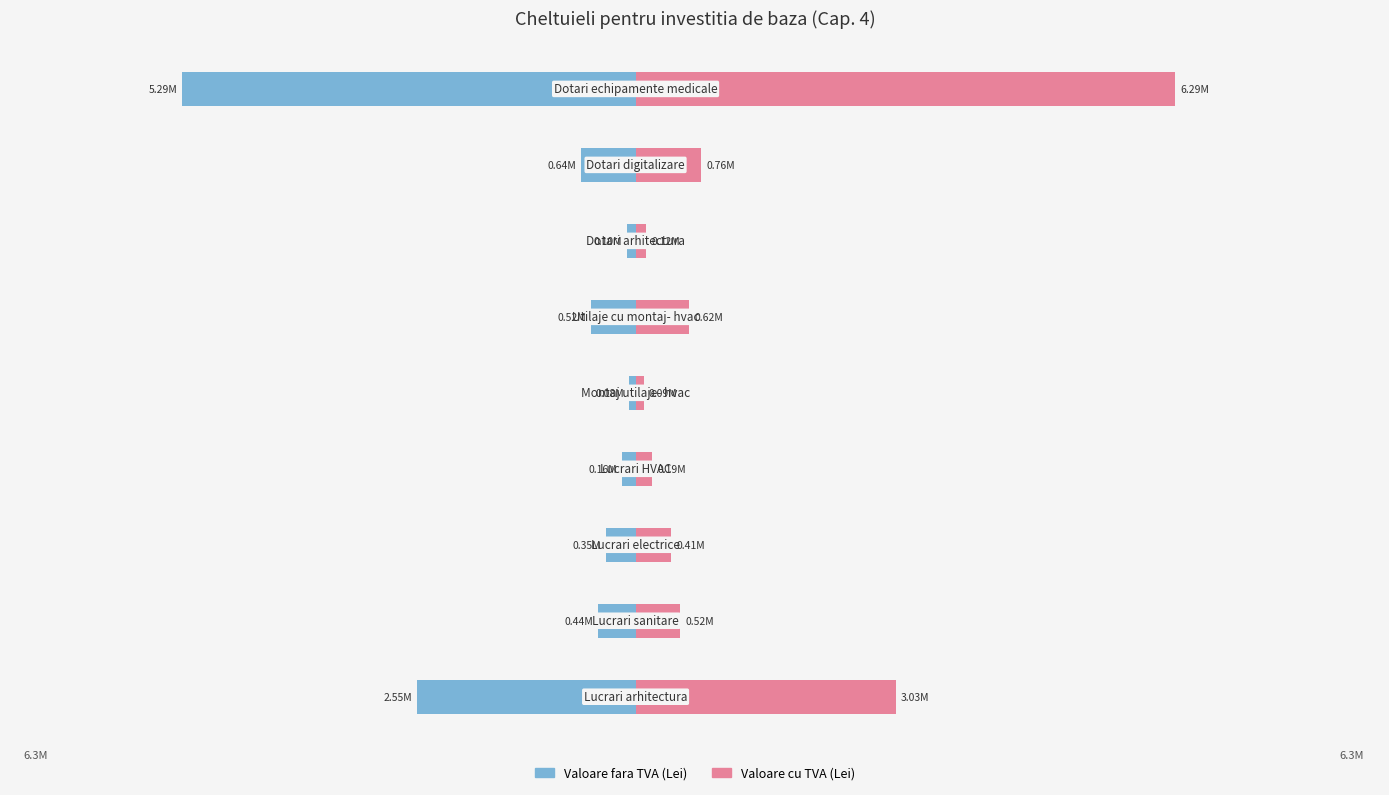

Is it true that Valoare fara TVA (Lei) equals -523855.4 at 5?

True